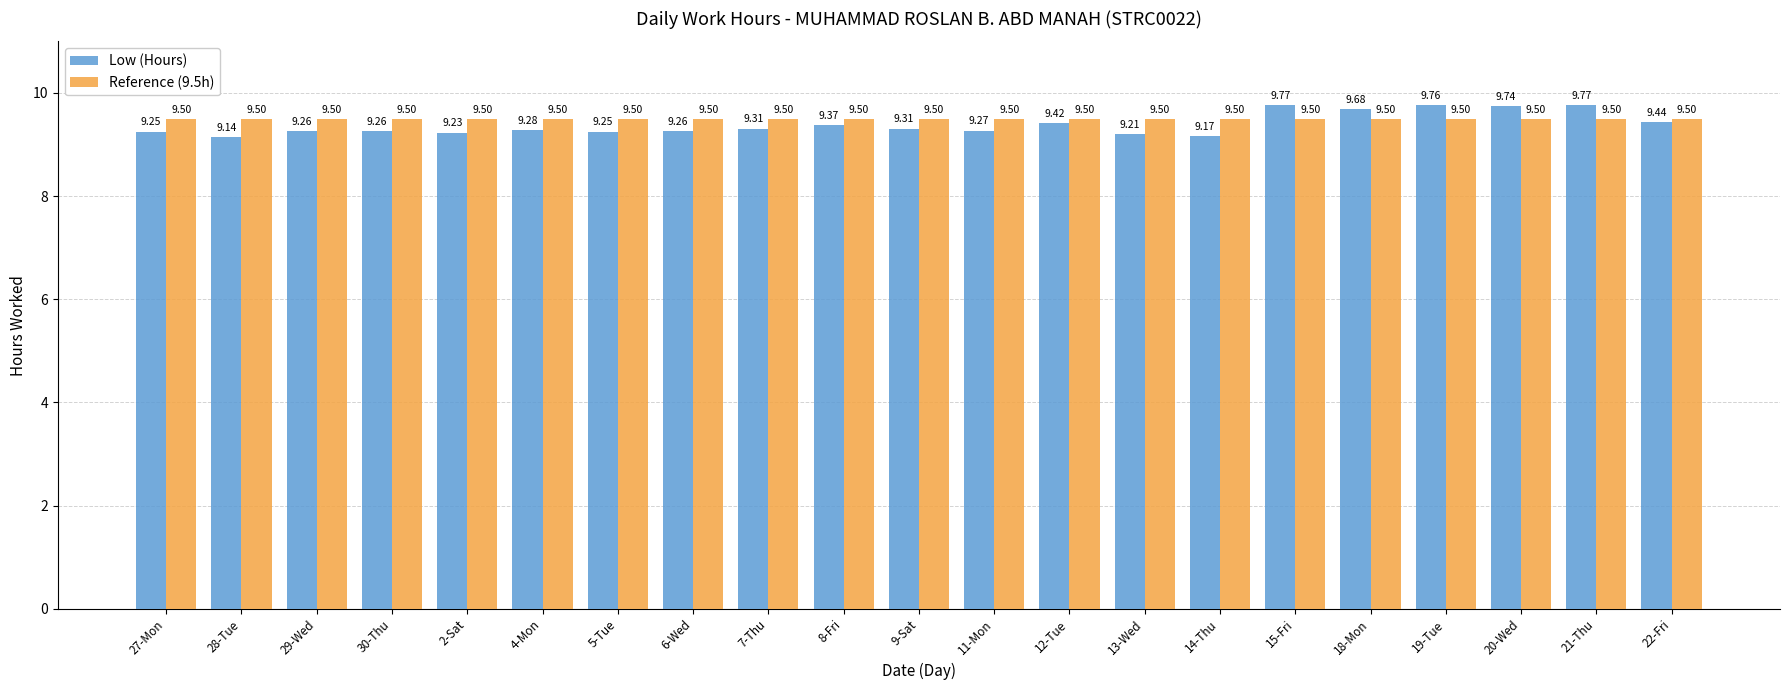

List the series in order of their peak value, highest first.

Low (Hours), Reference (9.5h)